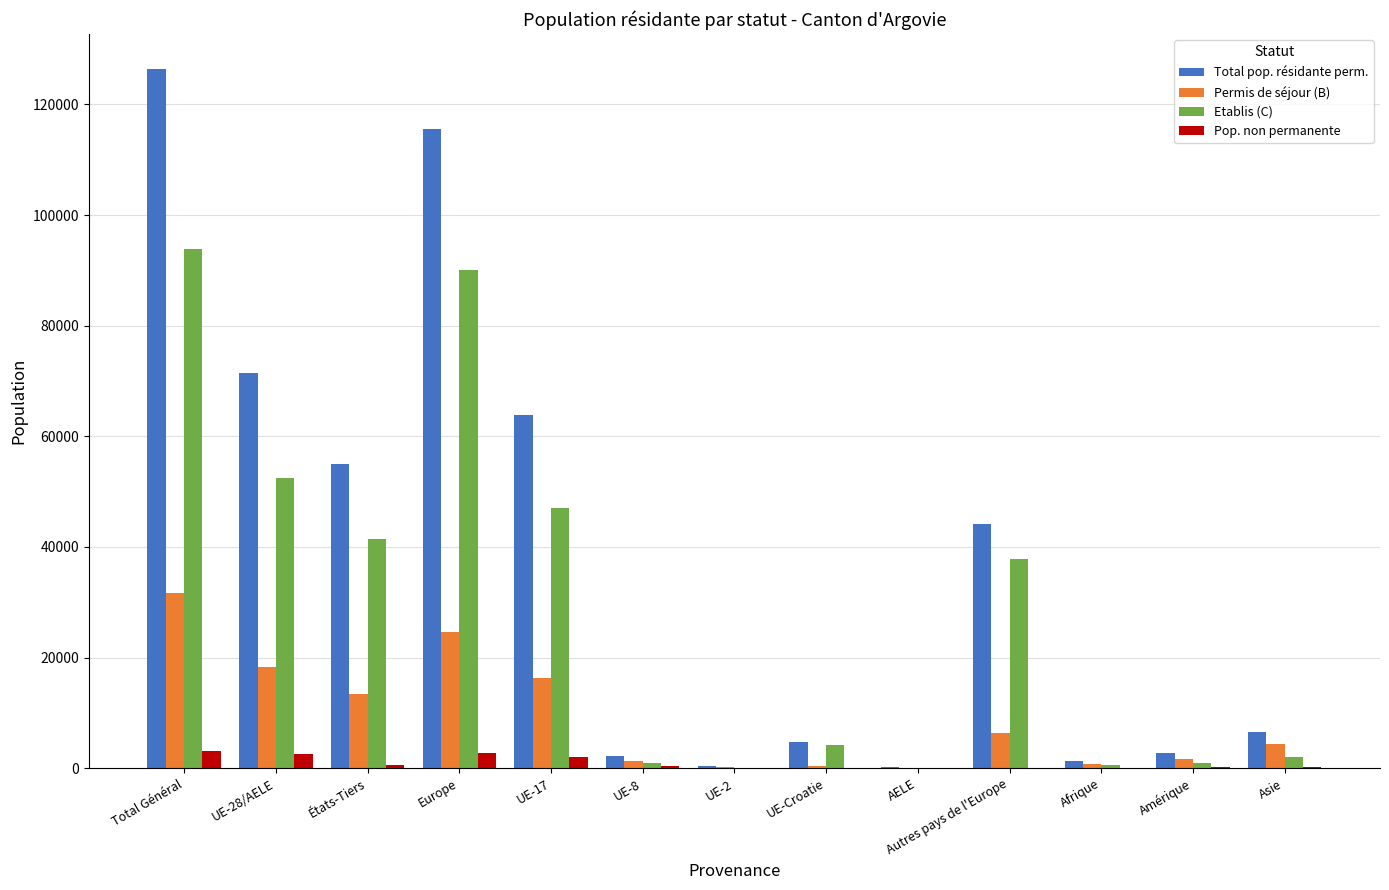

How many series are shown in this chart?

4